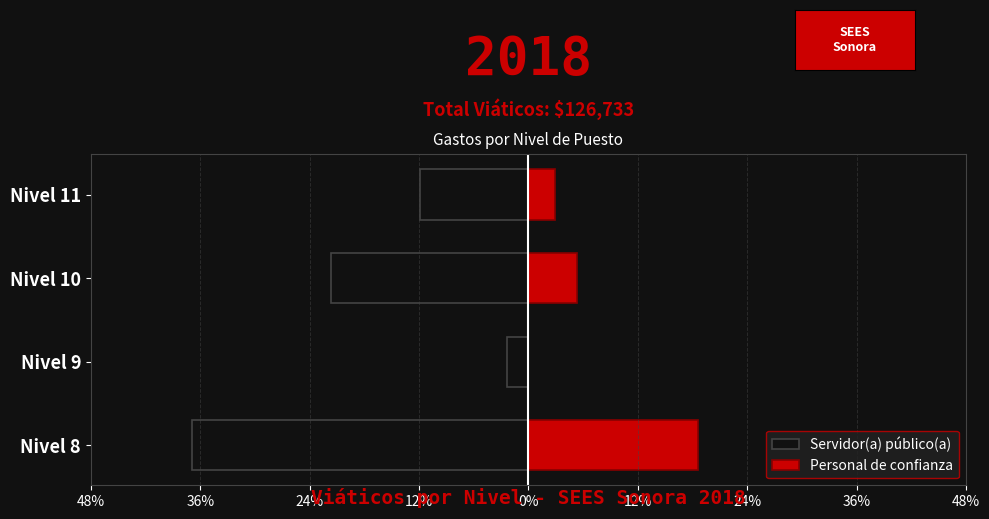

Which series has the widest spread of values?

Servidor(a) público(a)